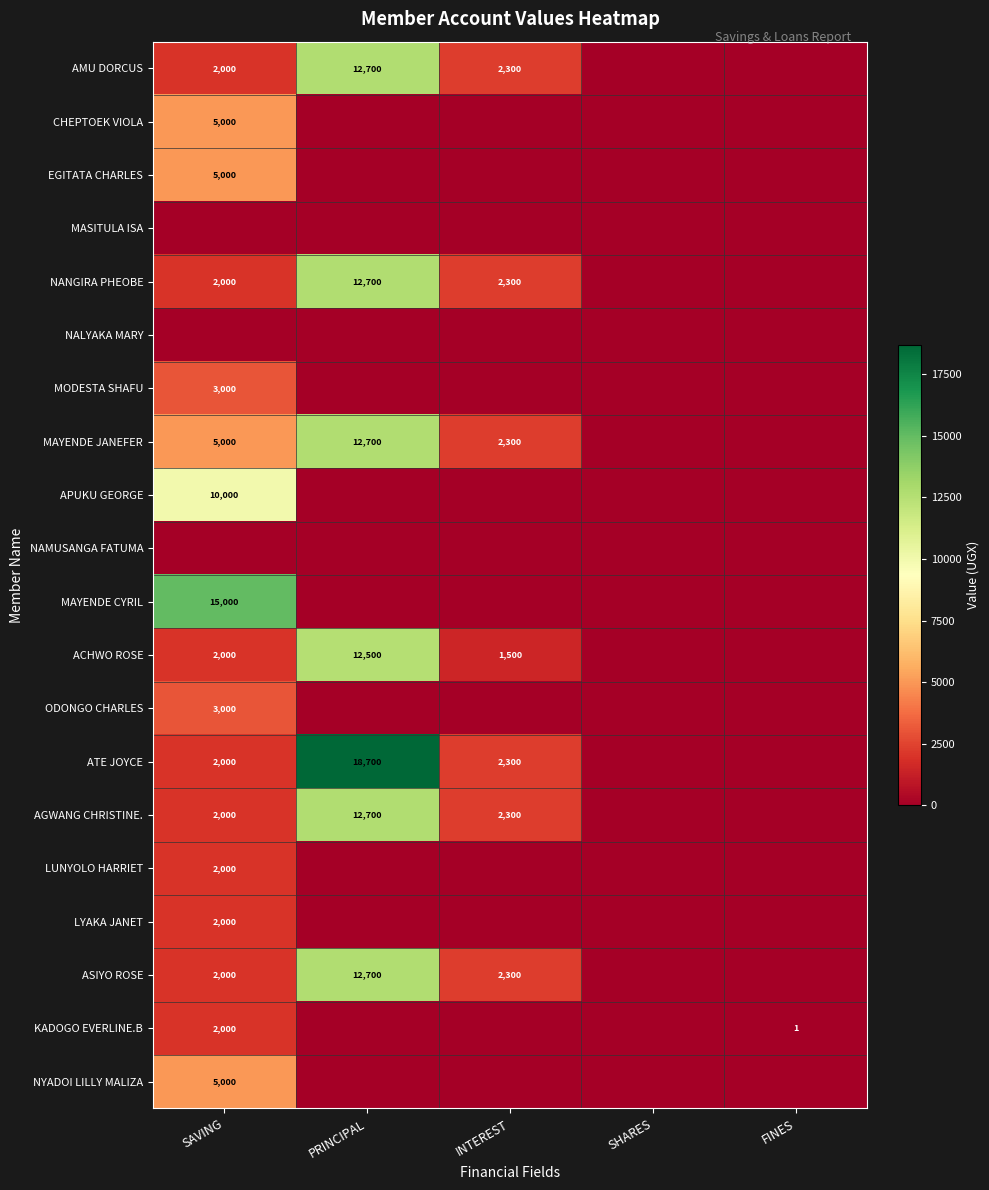

Count the number of categories in the chart.

5